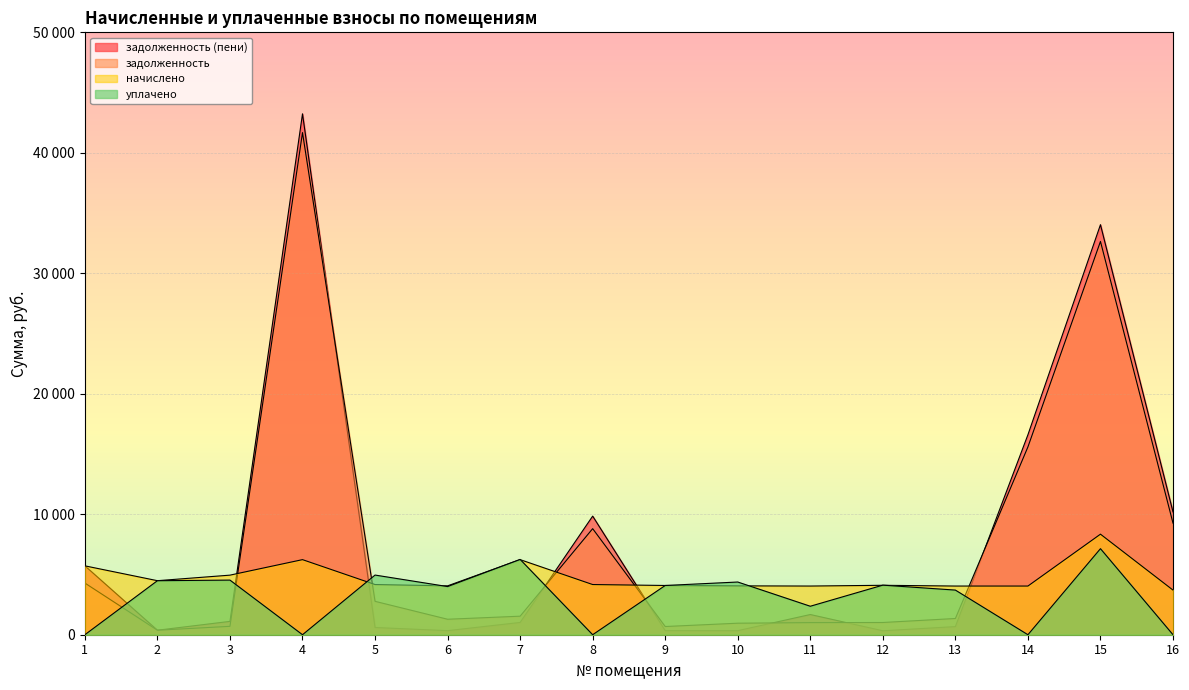

Where is the first local maximum for задолженность (пени)?

4